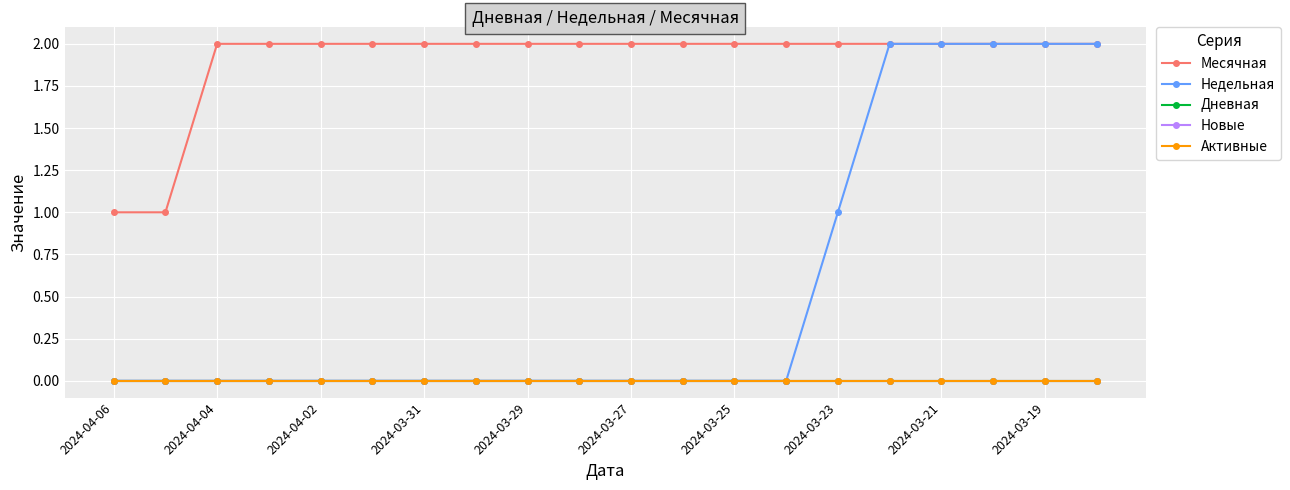

True or false: Месячная has more than 2 points higher than both neighbors.

False